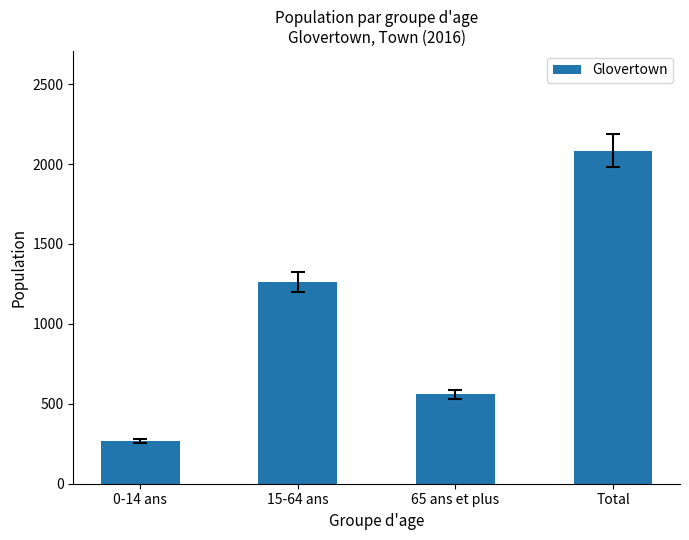

What is the change in value from 0-14 ans to Total?

+1818